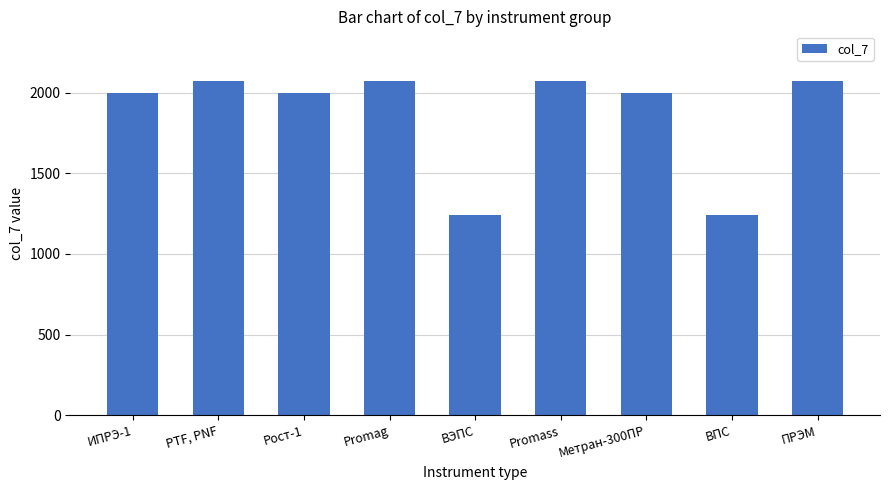

True or false: the data shows 1242 at ВПС.

True